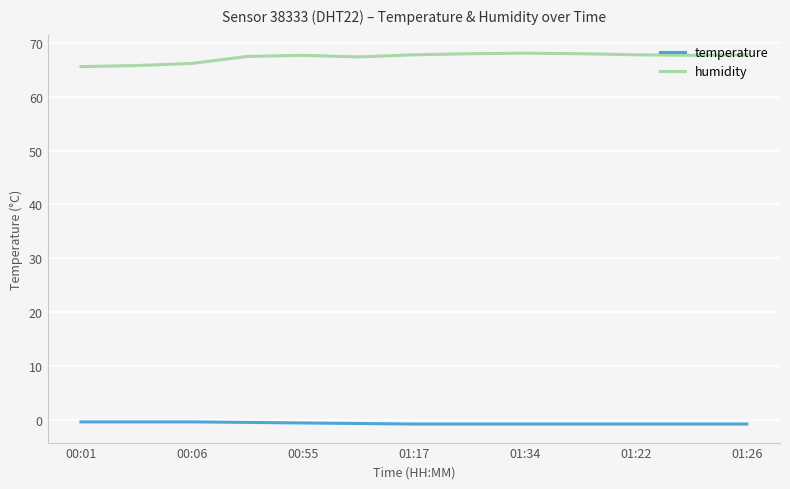

How many lines are shown in the chart?

2